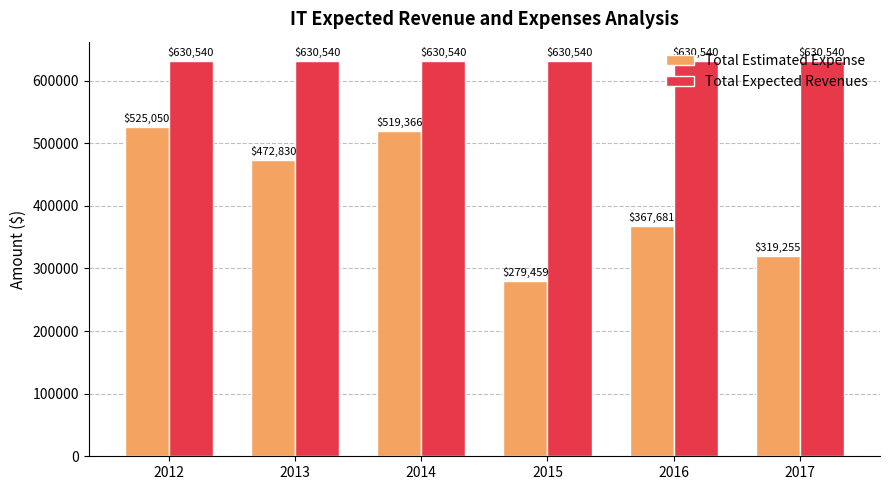

Which category has the lowest value in the Total Estimated Expense series?

2015